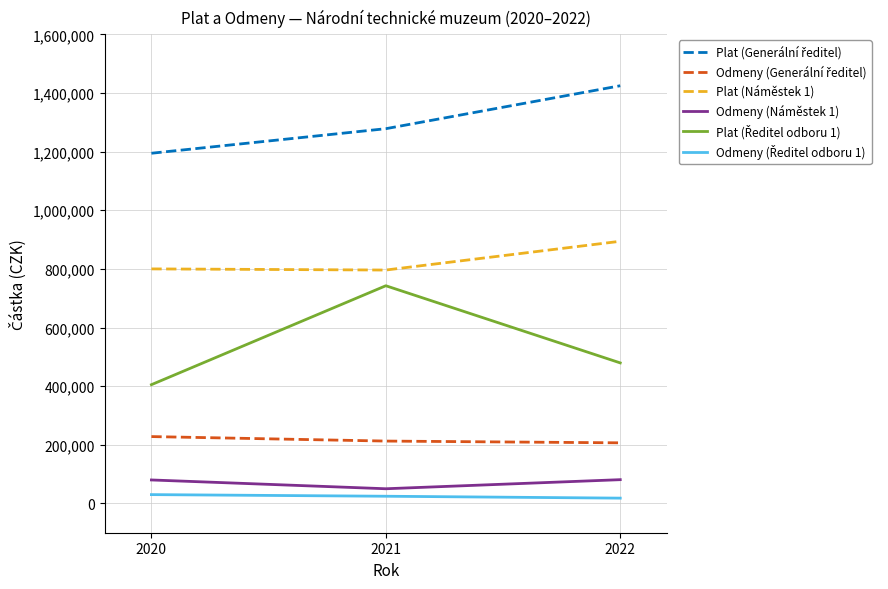

What is the greatest value displayed?

1424904